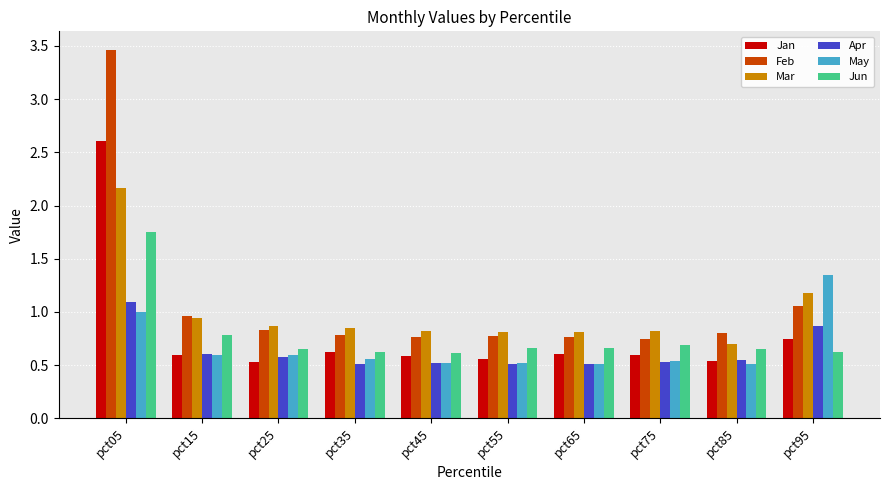

What is the sum of the May values at pct55 and pct95?

1.9